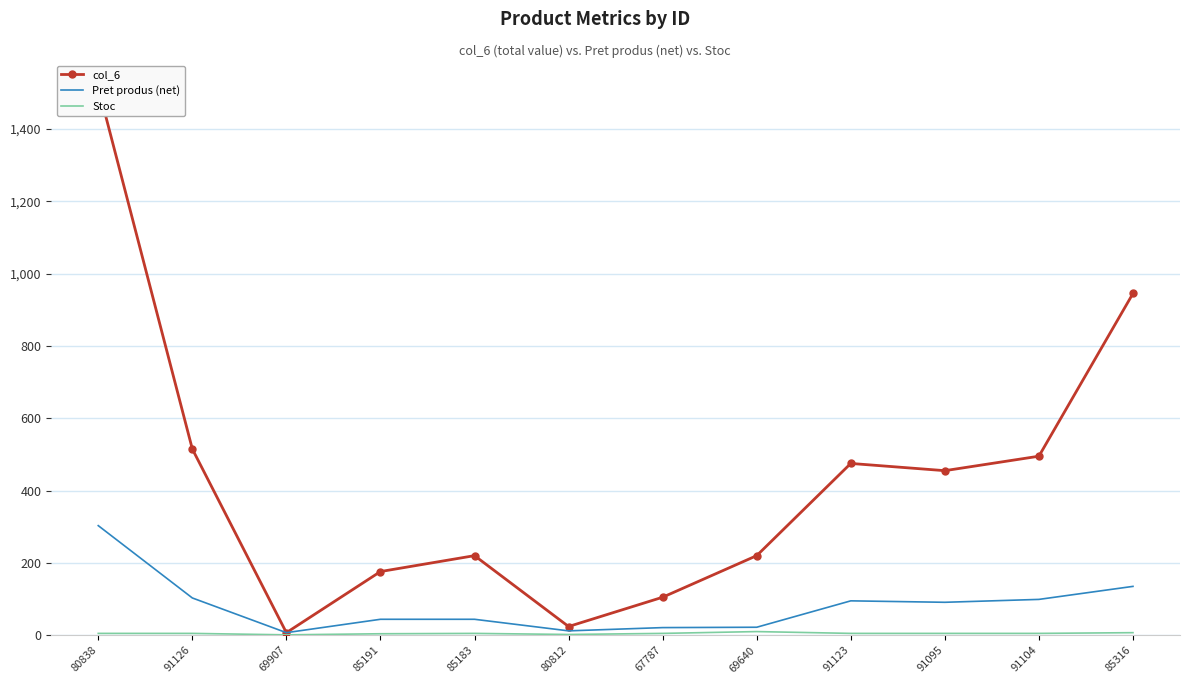

True or false: col_6 and Pret produs (net) cross at least once.

False